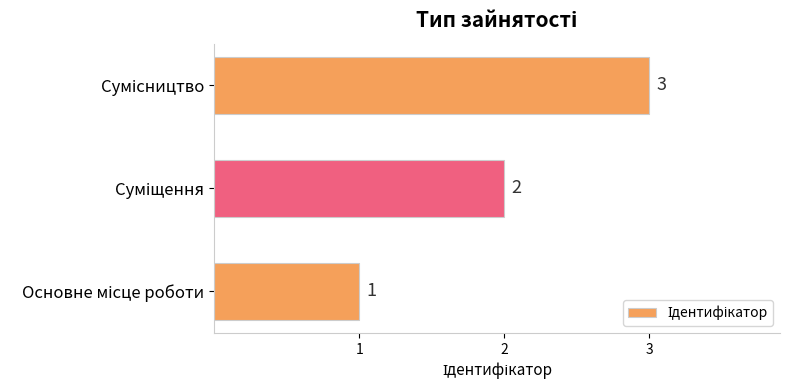

What is the greatest value displayed?

3